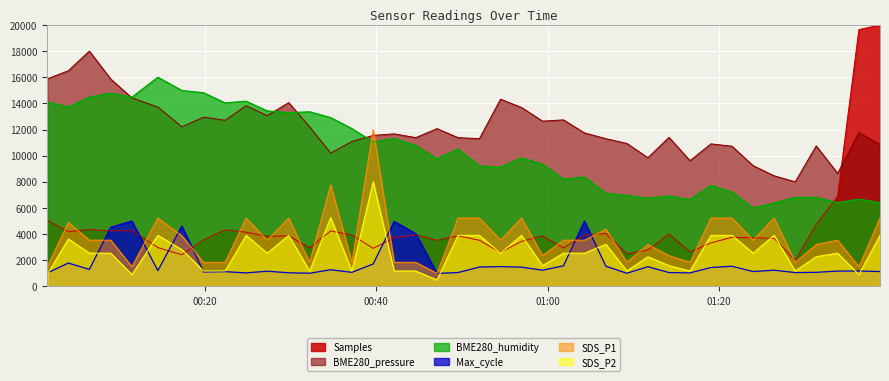

True or false: BME280_pressure and Samples intersect in this chart.

True